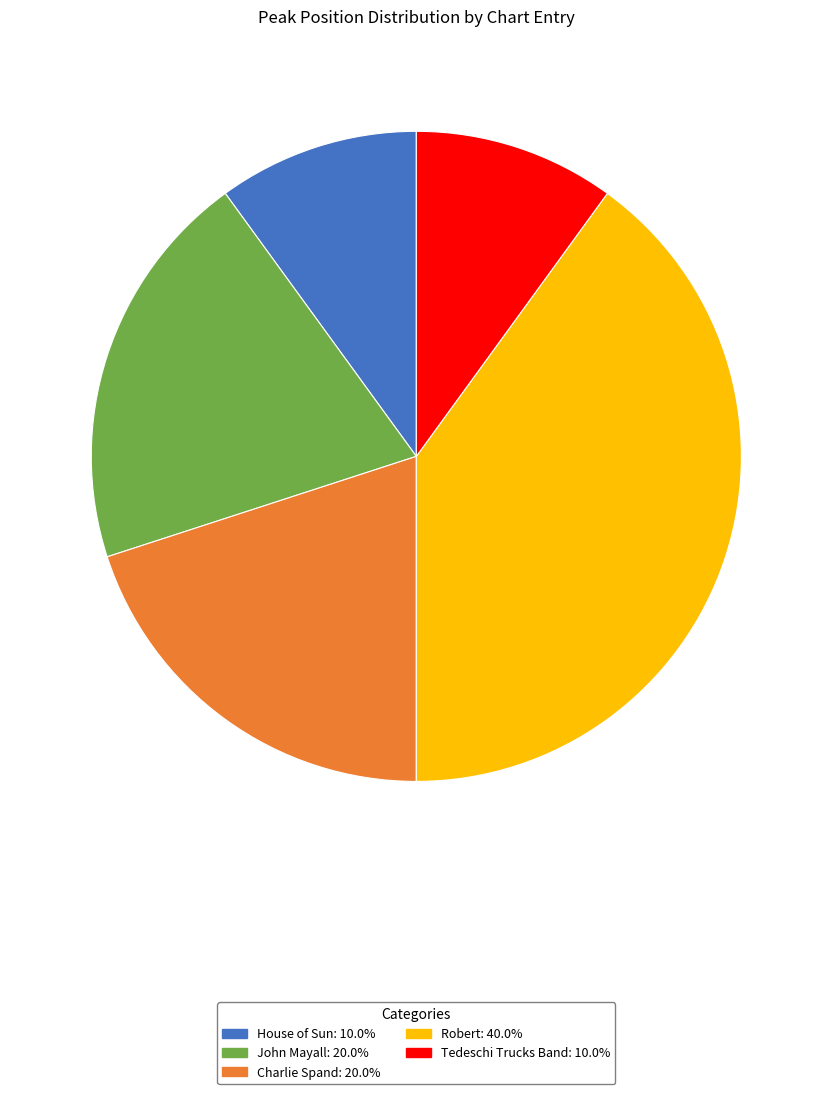

Is Tedeschi Trucks Band the majority of the pie?

No